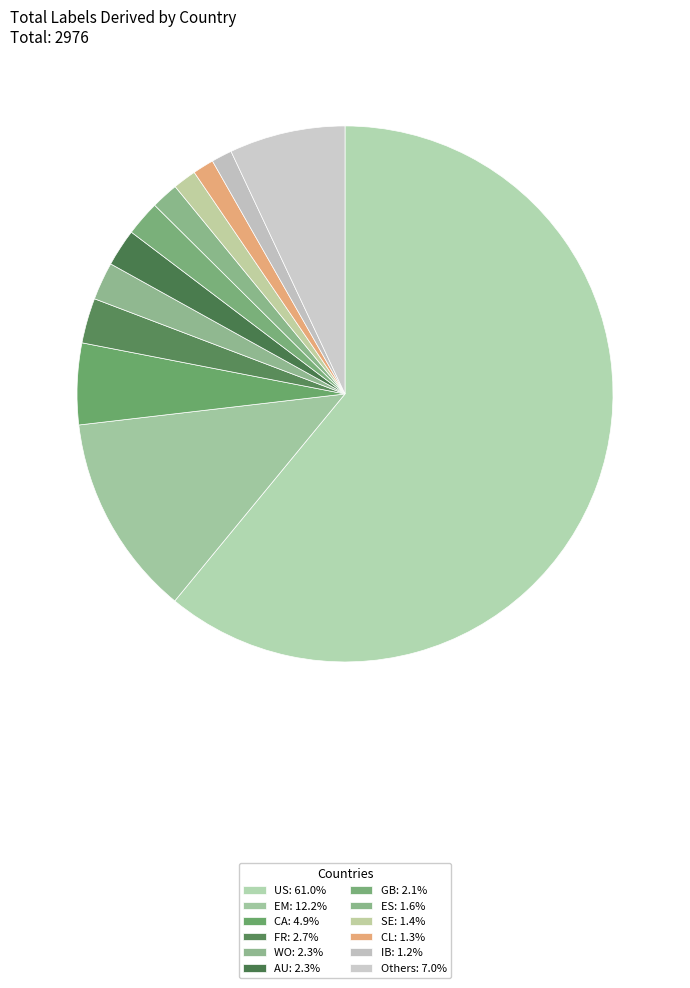

Which slice is the largest?

US